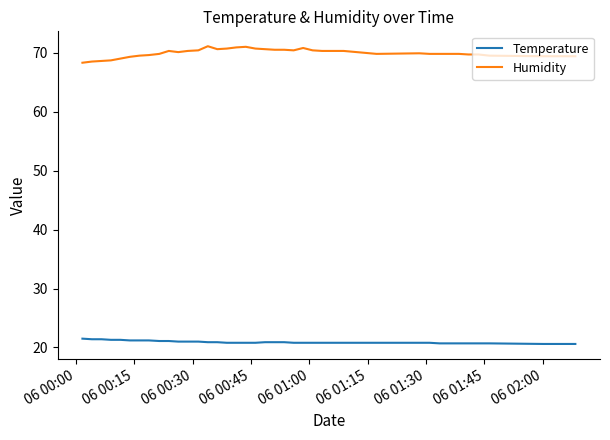

What is the difference between the maximum and minimum values in the Humidity series?

2.8